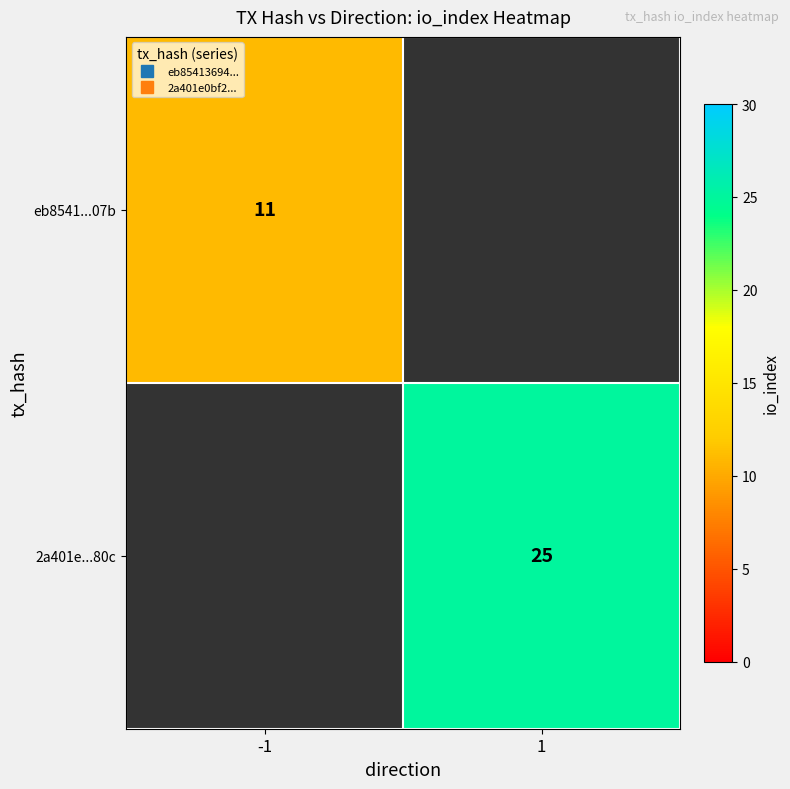

Rank the categories by eb8541...07b value from highest to lowest.

-1, 1